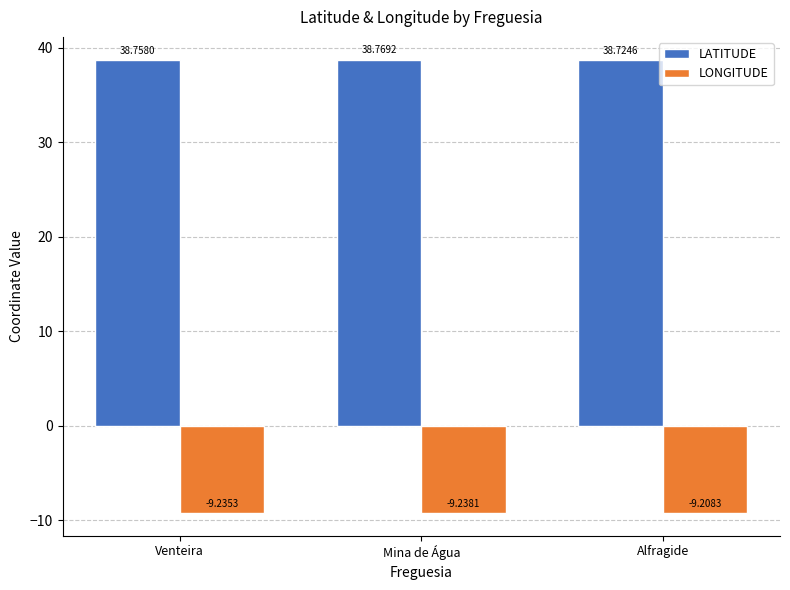

Which category has the lowest value in the LONGITUDE series?

Mina de Água